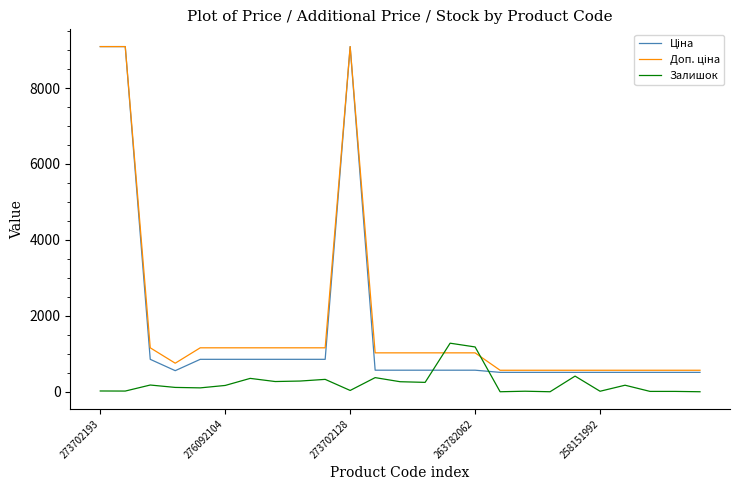

What is the maximum value shown in the chart?

9092.0